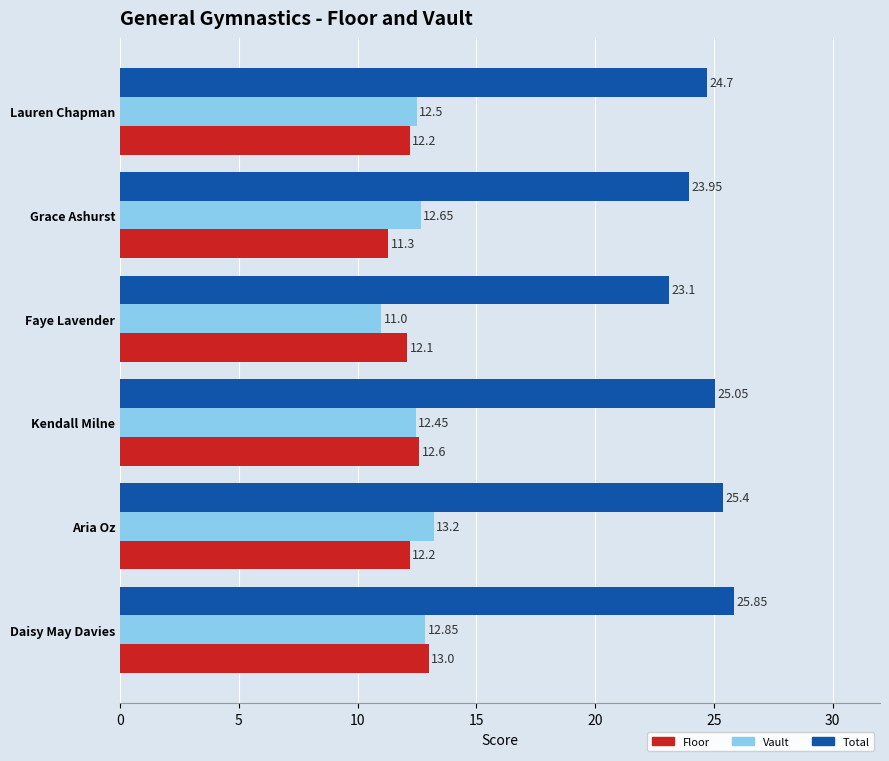

What is the difference between the maximum and minimum values in the Floor series?

1.7